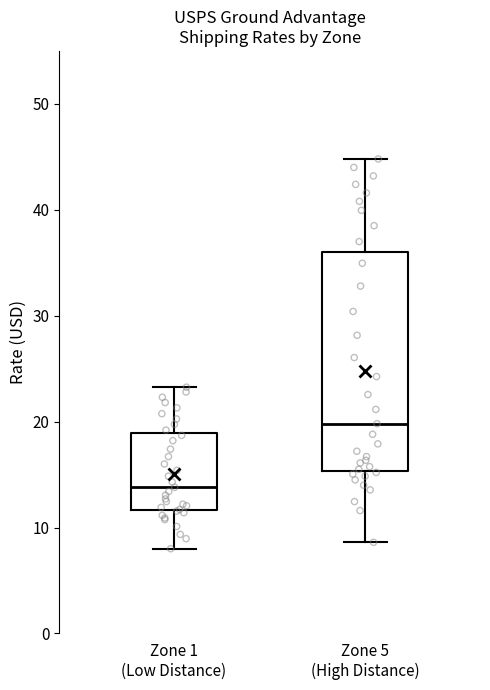

Which box has the lowest median line?

Zone 1 (Low Distance)